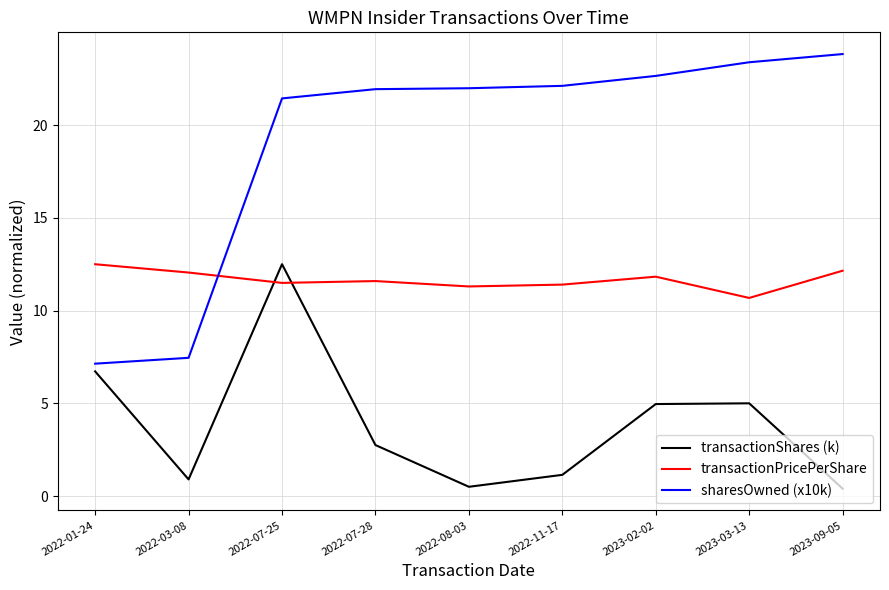

Is it true that transactionShares (k) equals 12.5 at 2022-07-25?

True